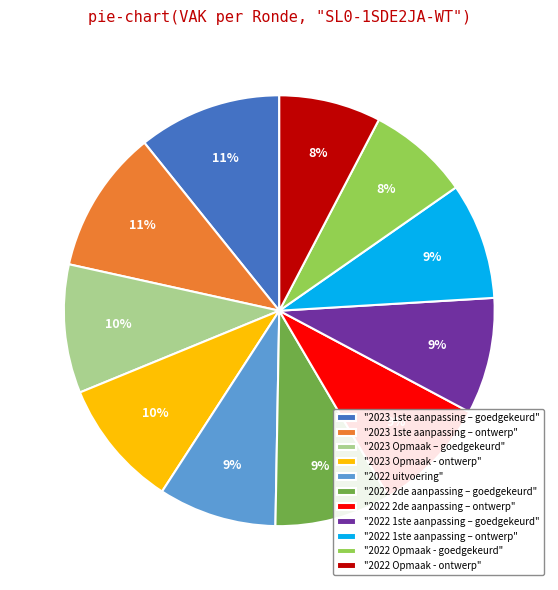

To the nearest percent, what portion does "2022 uitvoering" represent?

9%